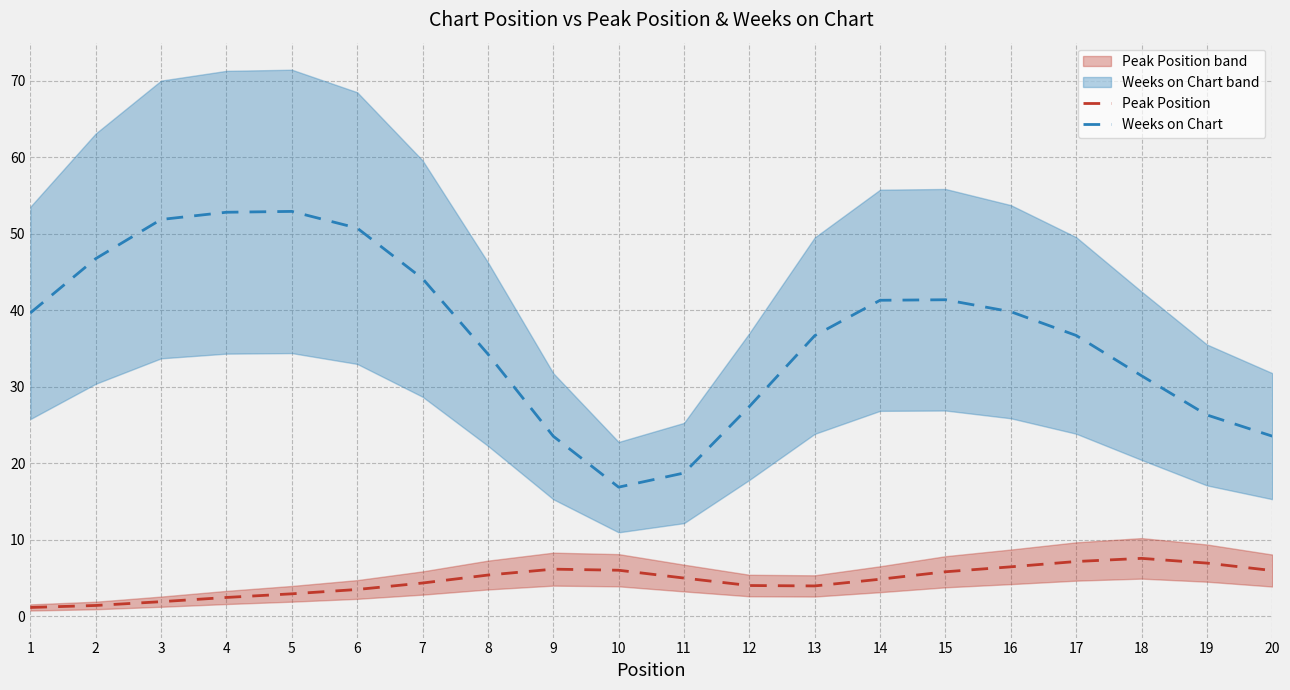

What is the sum of all Peak Position values?

93.0